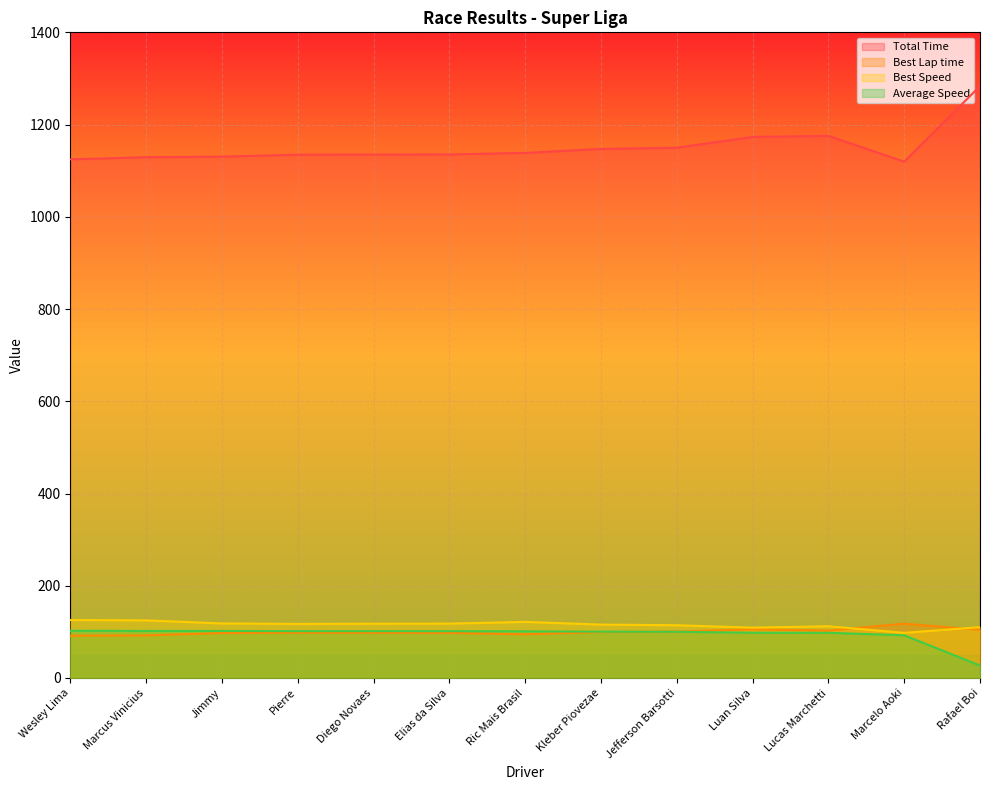

True or false: Total Time and Average Speed intersect in this chart.

False